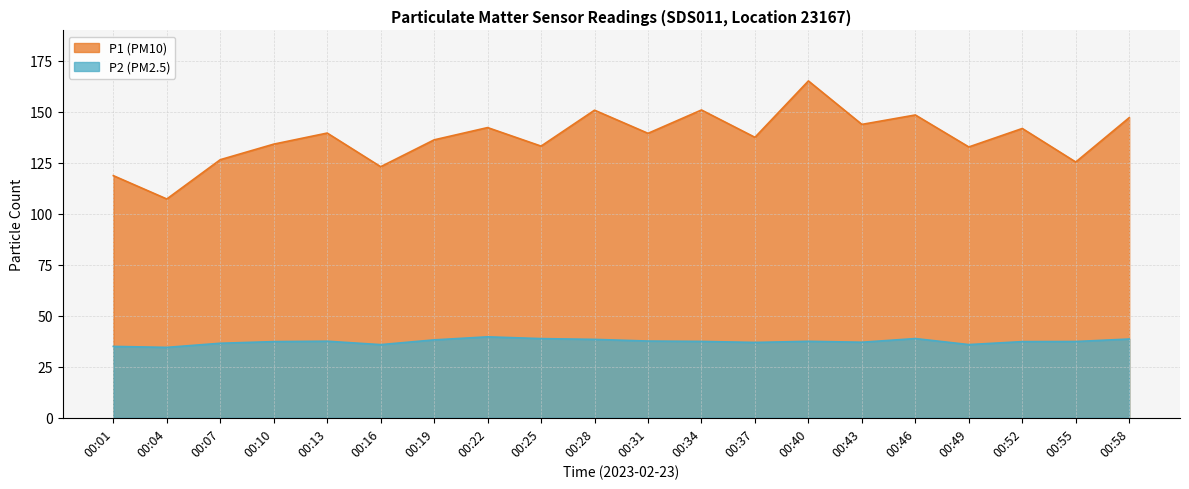

Reading left to right, list all the values displayed in this chart.

P1: 118.8	107.3	126.6	134.2	139.6	123.1	136.3	142.3	133.2	150.8	139.5	150.9	137.6	165.2	143.9	148.5	132.8	141.9	125.4	147.2
P2: 35.0	34.5	36.5	37.4	37.5	35.9	38.2	39.7	38.8	38.5	37.6	37.5	37.0	37.5	37.0	38.9	35.9	37.4	37.4	38.6